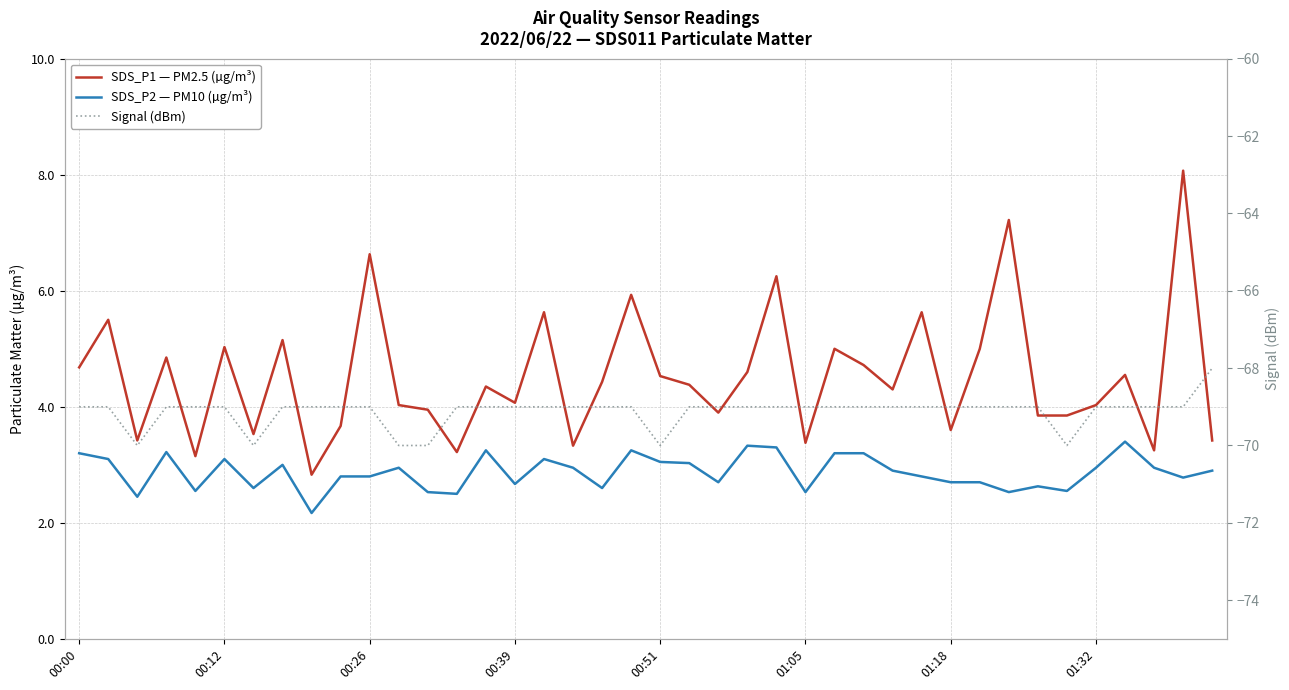

Which series has the largest total across all categories?

SDS_P1 — PM2.5 (µg/m³)